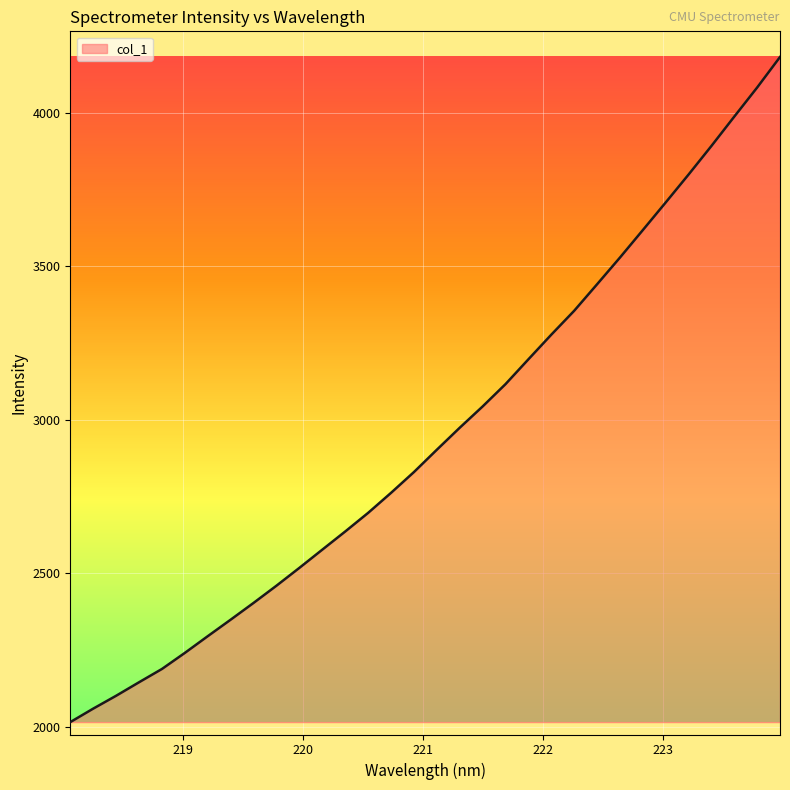

What is the minimum value shown in the chart?

2016.3